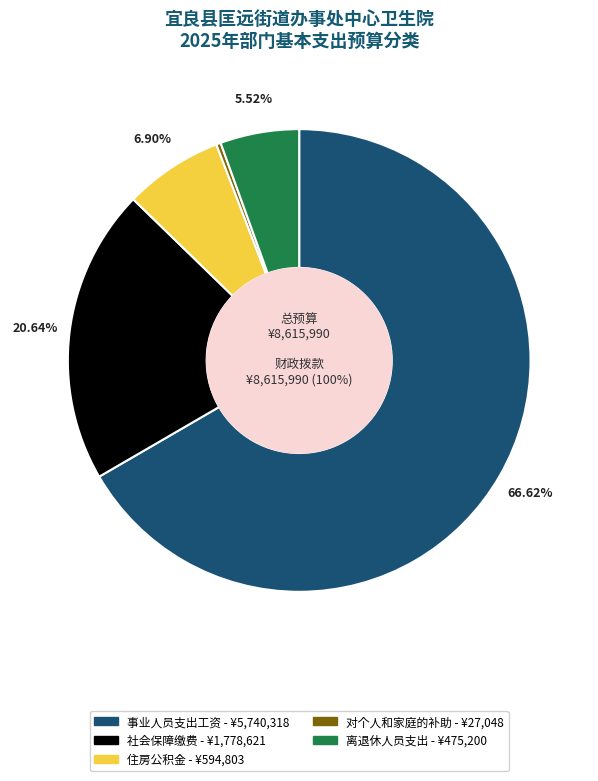

Which category has the smallest portion of the pie?

对个人和家庭的补助